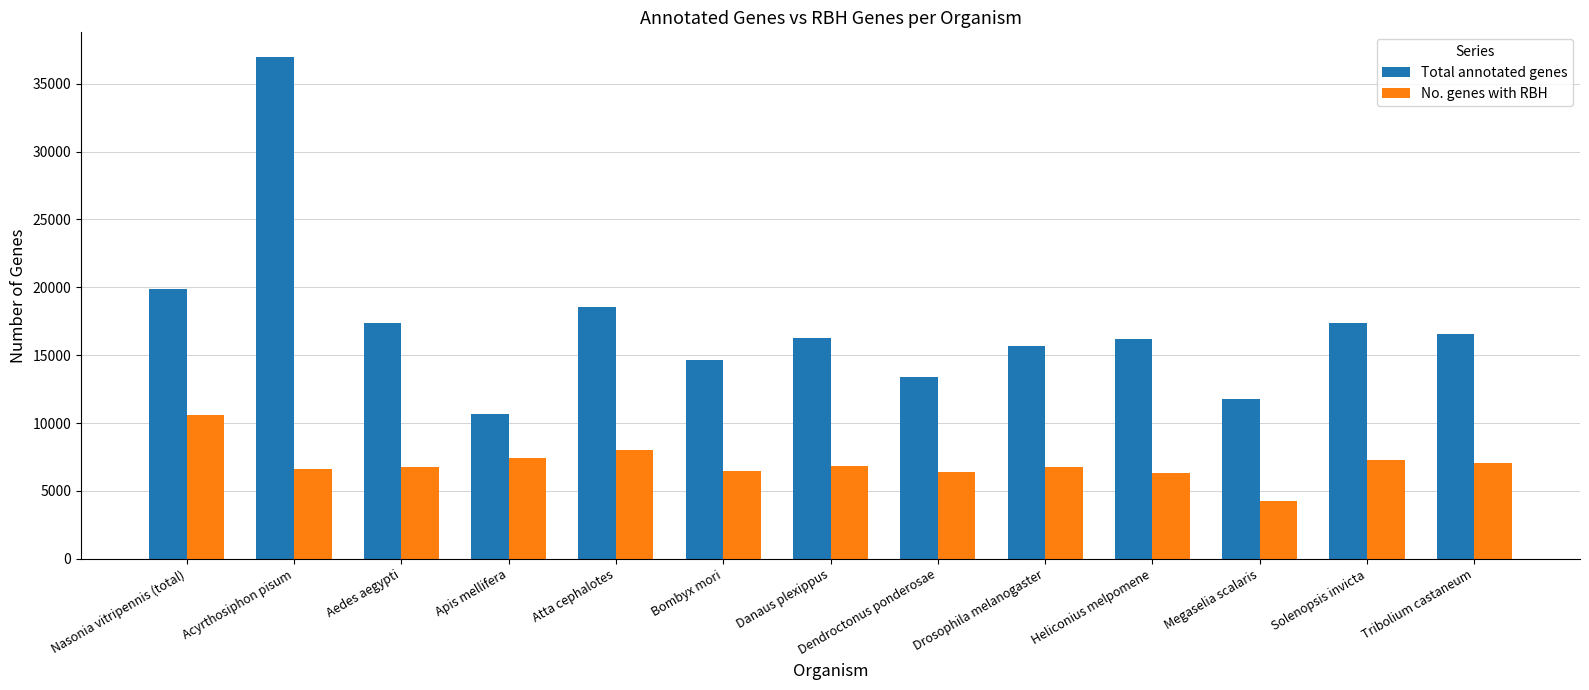

At which category is the sum across all series the highest?

Acyrthosiphon pisum